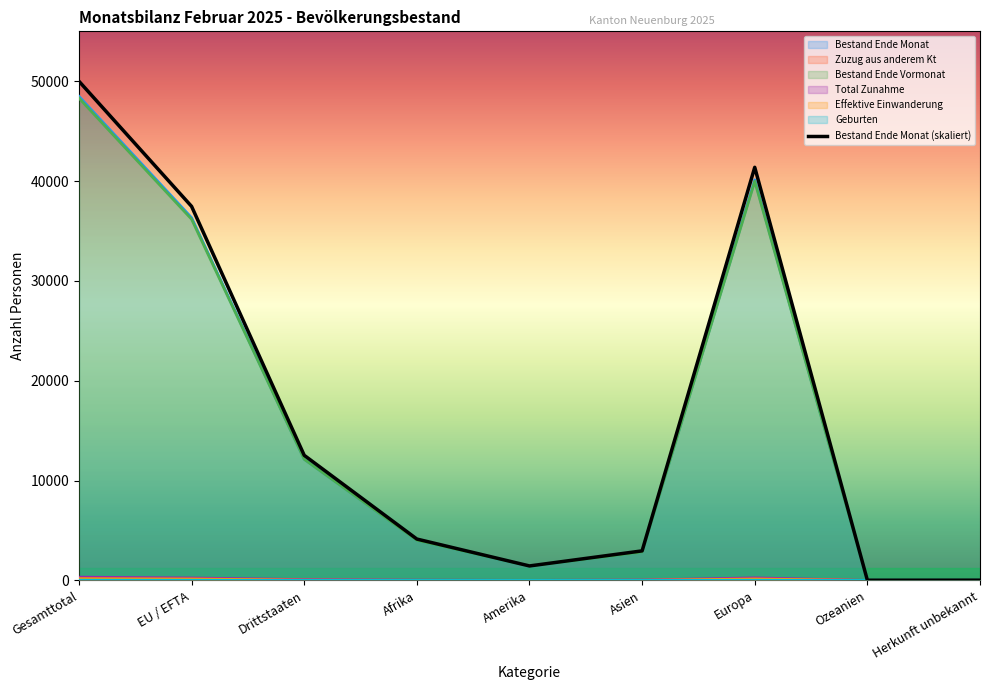

At which category is the sum across all series the highest?

Gesamttotal